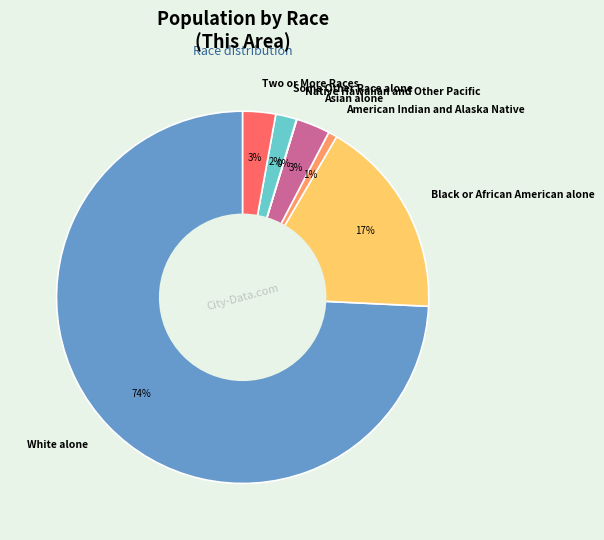

True or false: White alone accounts for 74% of the total.

True